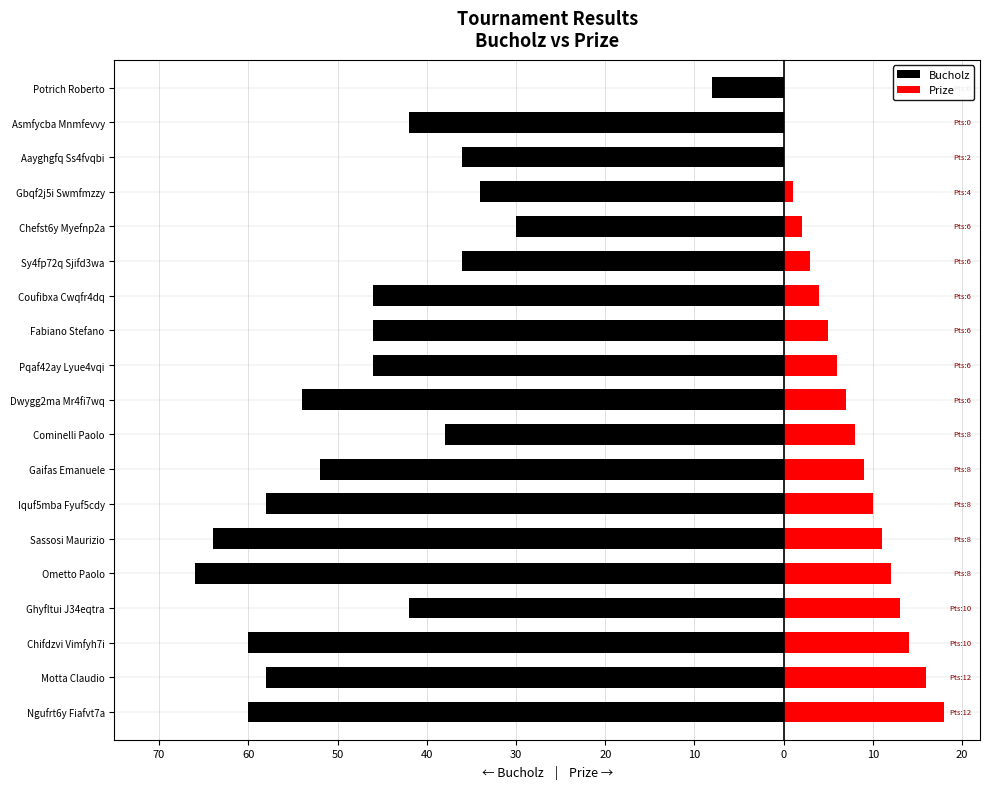

How many positive values does the Prize series have?

16